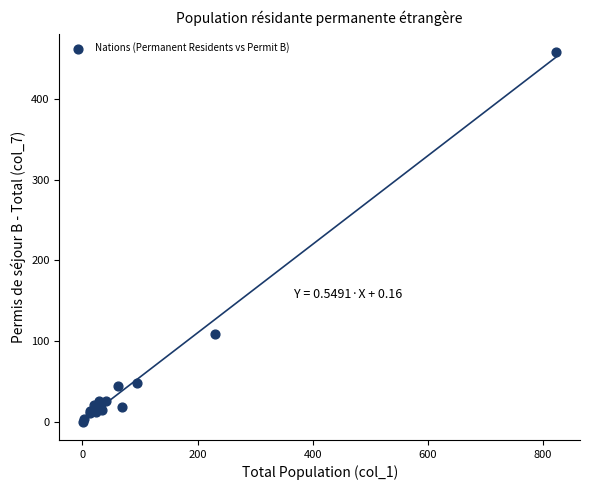

What Y value in the scatter plot is closest to 229?

108